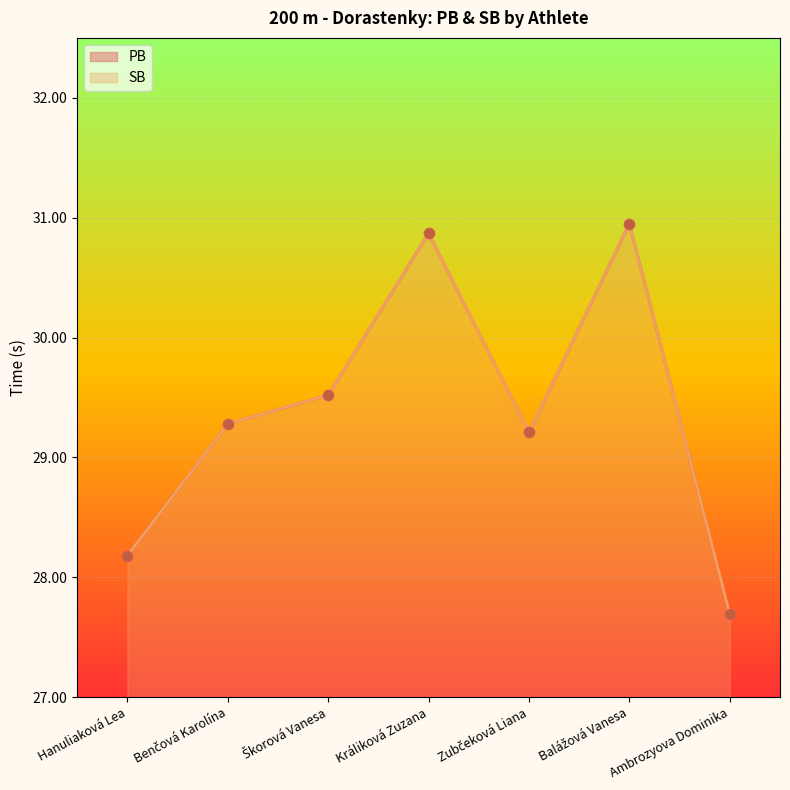

Which series has the largest total across all categories?

PB